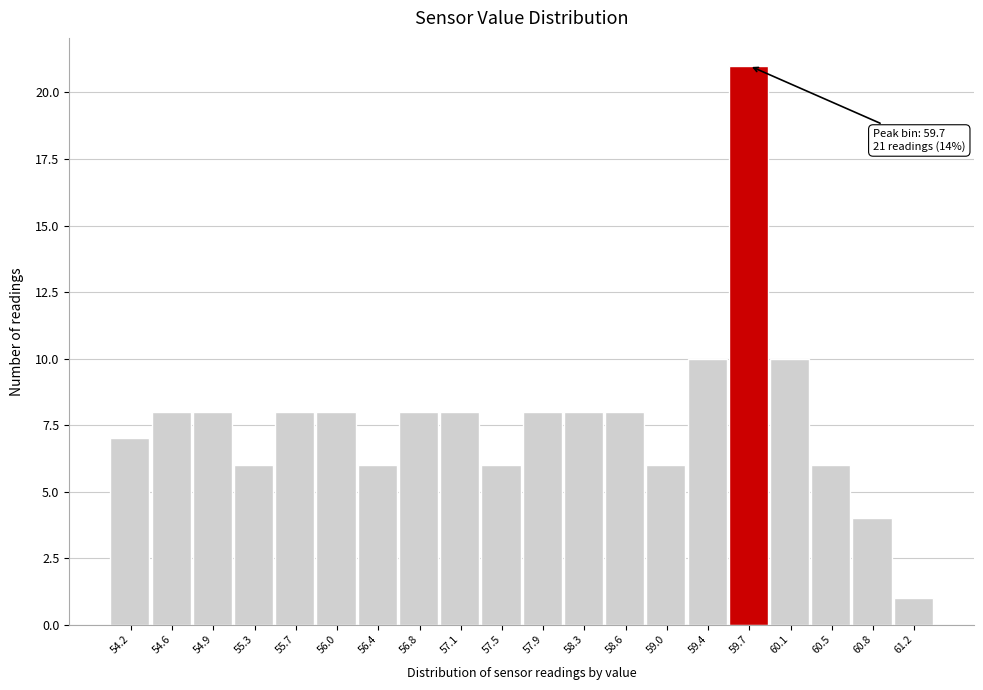

Which range on the x-axis has the tallest bar?

59.55 to 59.92